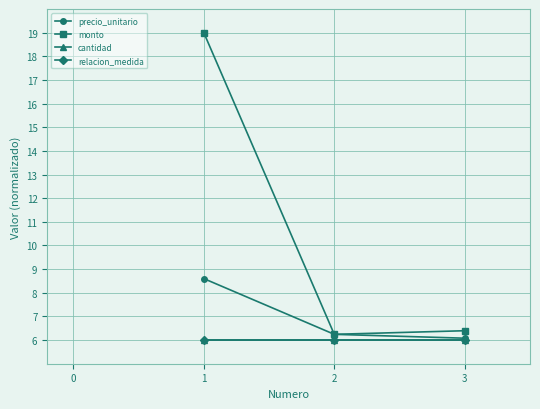

How many data points does each series have?

3